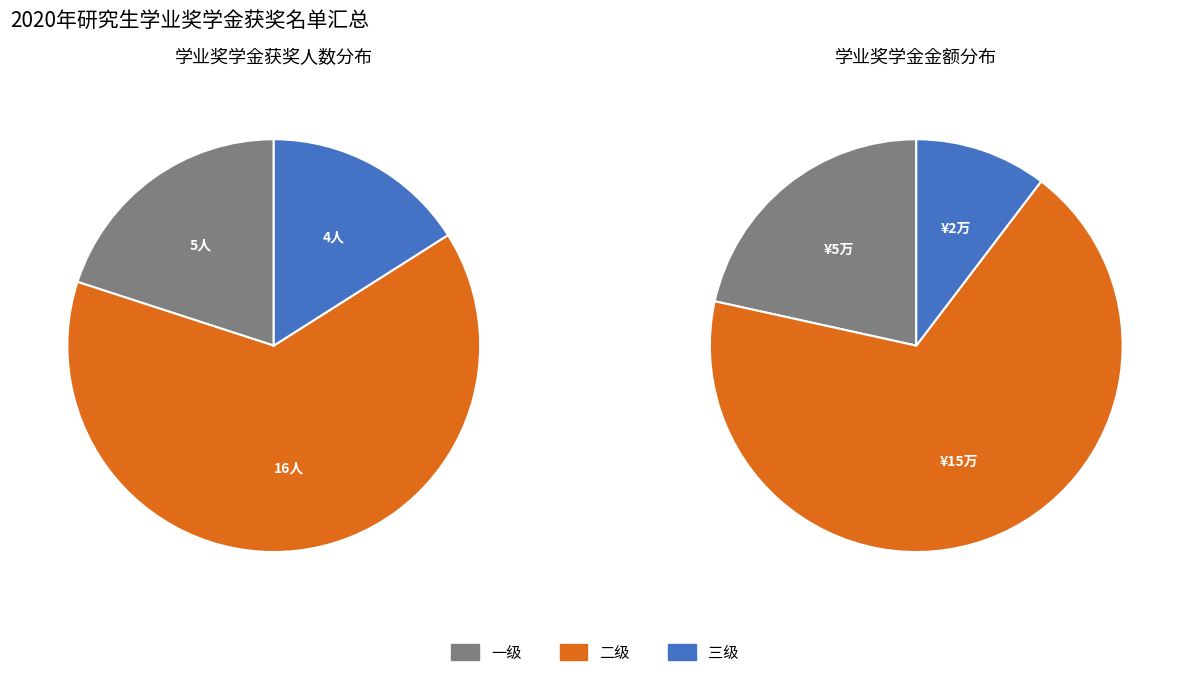

Which slice is the largest?

二级